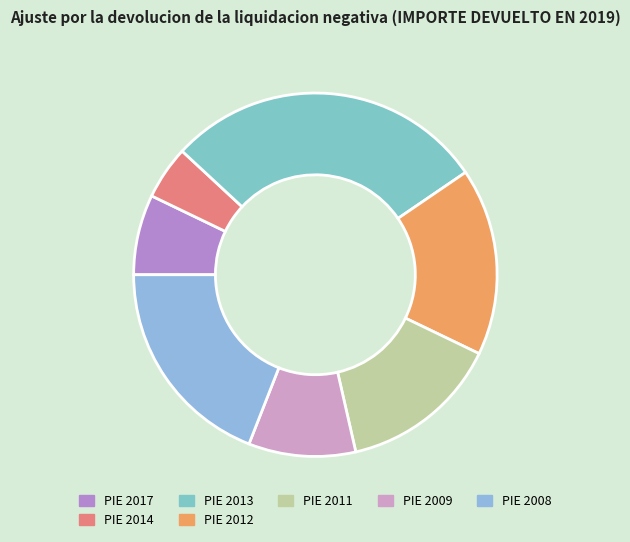

Combined, what portion of the pie is PIE 2013 and PIE 2011?

42.9%